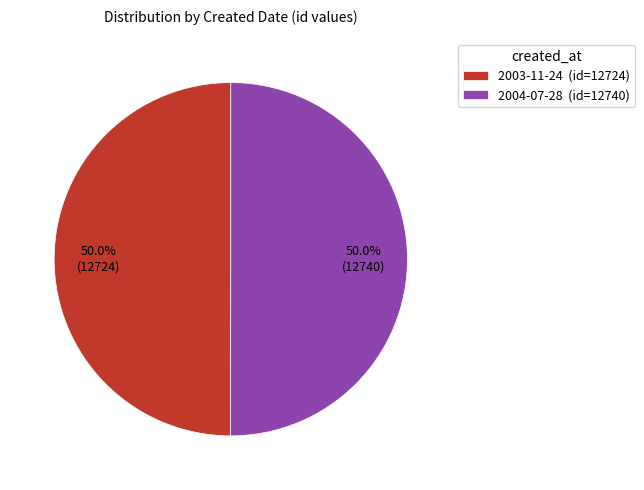

What percentage do 2004-07-28 and 2003-11-24 together represent?

100.0%